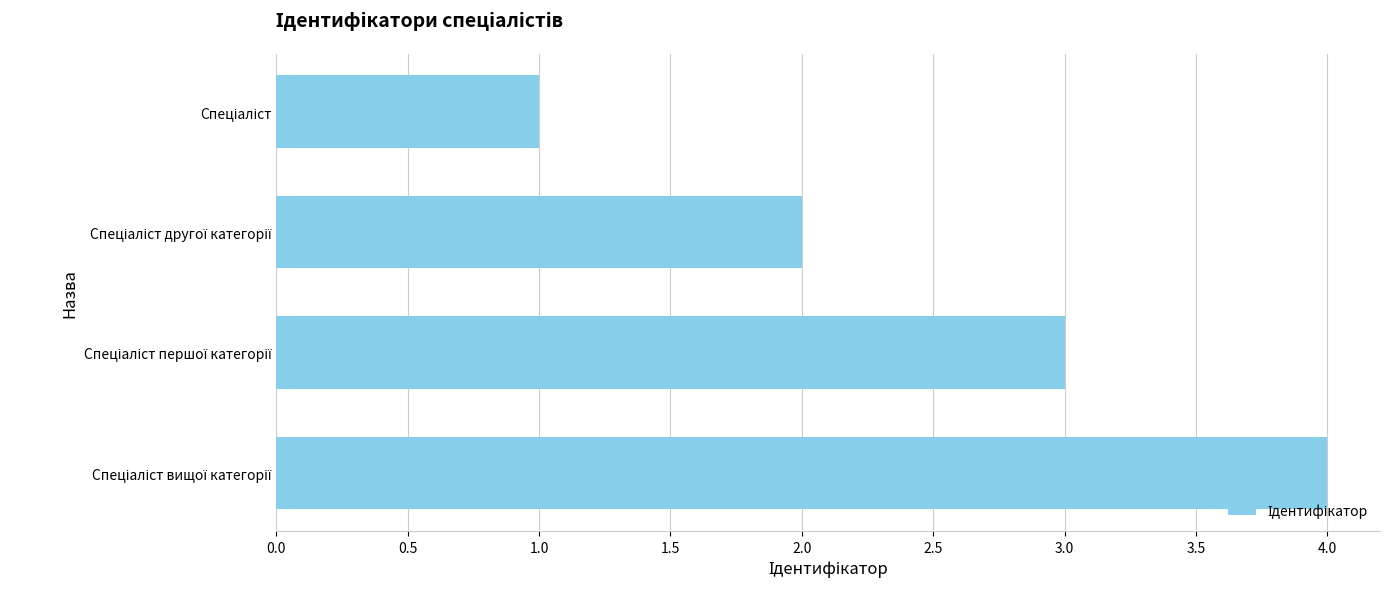

What is the maximum value shown in the chart?

4